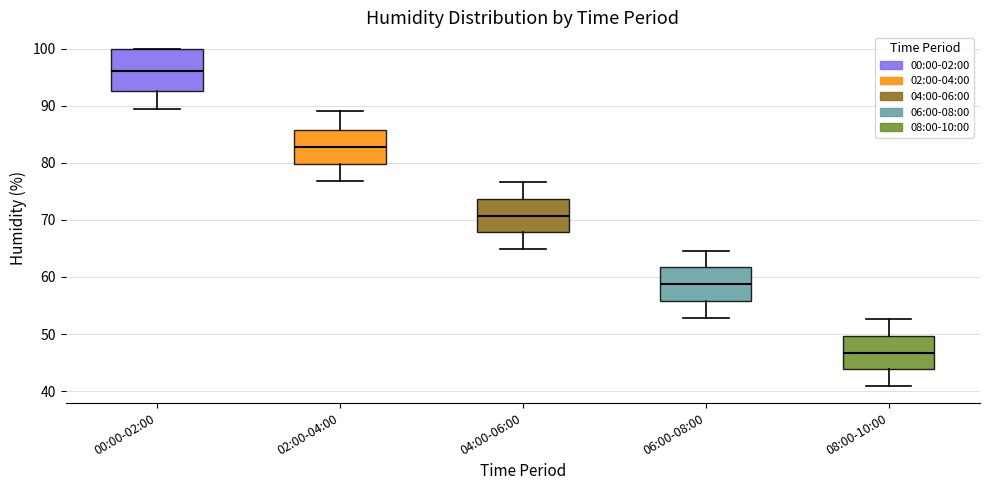

Reading left to right, transcribe this box plot: for each box, give where its median line is, the range the box spans, and where its two whiskers end, as read against the y-axis. The values are not printed on the chart, so give them approximately, as read against the axis.

00:00-02:00: median 96, box 93 to 100, whiskers 89 to 100
02:00-04:00: median 83, box 80 to 86, whiskers 77 to 89
04:00-06:00: median 71, box 68 to 74, whiskers 65 to 77
06:00-08:00: median 59, box 56 to 62, whiskers 53 to 65
08:00-10:00: median 47, box 44 to 50, whiskers 41 to 53